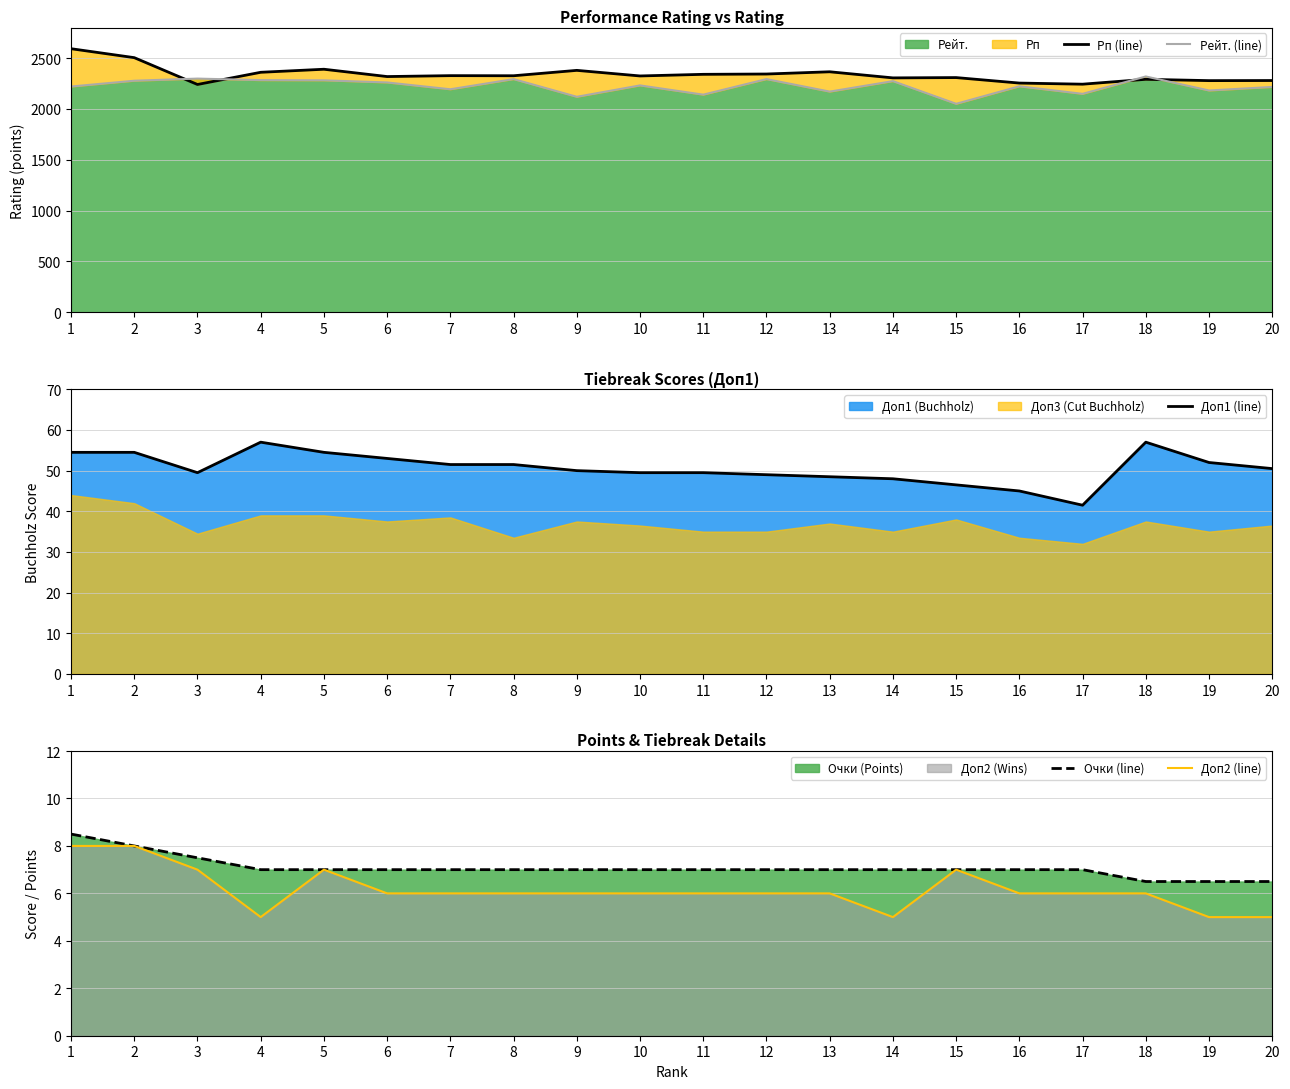

True or false: Рейт. (line) has a value of 2216.0 at 20.

True